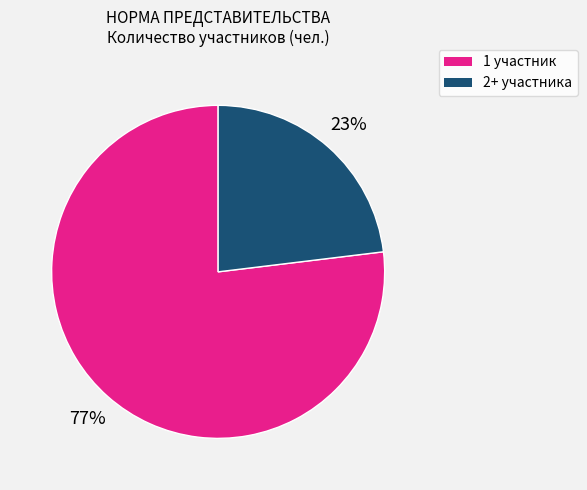

Is there a majority slice in this chart?

Yes